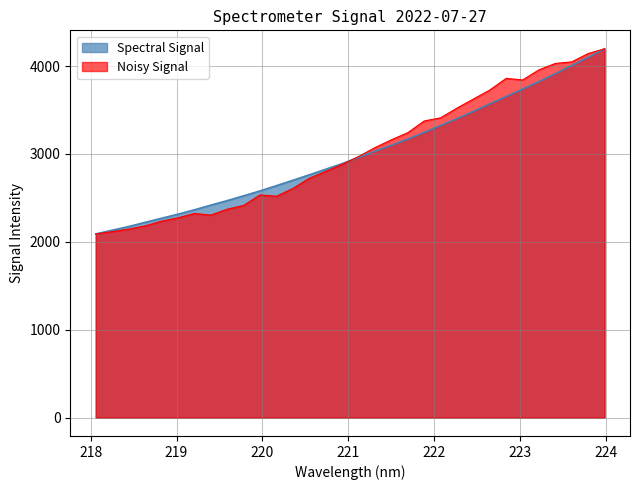

Reading left to right, transcribe all the data shown in this chart.

218.0596=2089.2	218.2508=2131.6	218.442=2173.3	218.6332=2220.8	218.8244=2267.4	219.0156=2313.7	219.2067=2363.2	219.3979=2416.7	219.589=2468.2	219.7801=2522.8	219.9712=2578.7	220.1623=2638.5	220.3533=2700.0	220.5444=2761.5	220.7354=2825.3	220.9264=2888.9	221.1174=2959.5	221.3083=3030.7	221.4993=3098.4	221.6902=3168.1	221.8812=3245.7	222.0721=3323.4	222.263=3401.2	222.4538=3484.6	222.6447=3569.8	222.8355=3653.8	223.0264=3736.8	223.2172=3823.9	223.408=3913.8	223.5987=4006.2	223.7895=4098.4	223.9802=4196.3